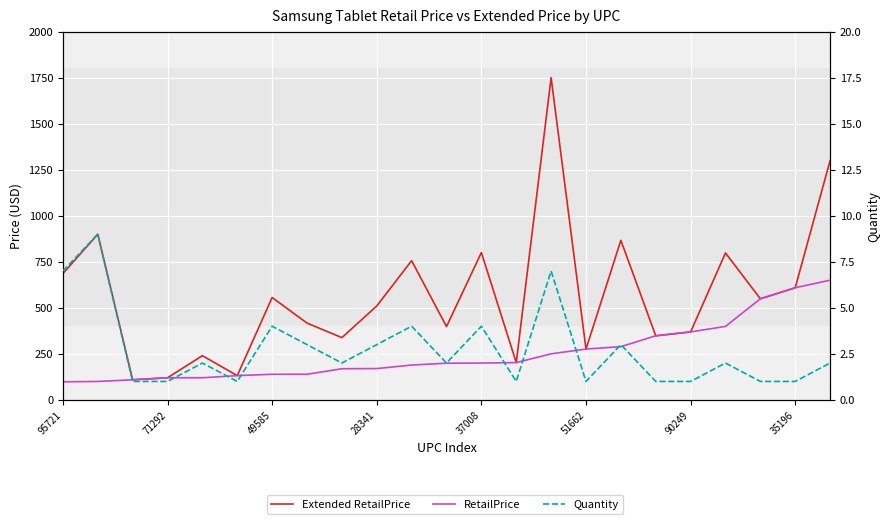

True or false: RetailPrice has a value of 243.4 at 90249.

False